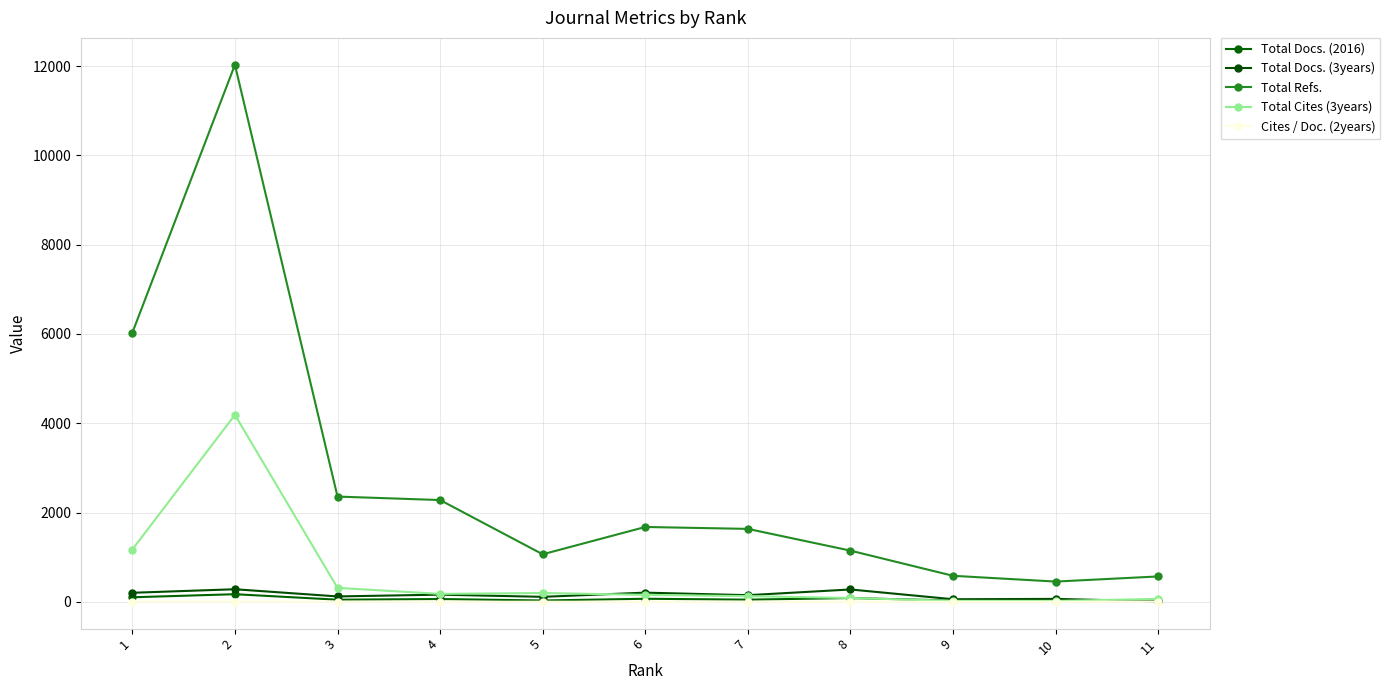

In Total Refs., how many points are lower than both neighbors (excluding endpoints)?

2